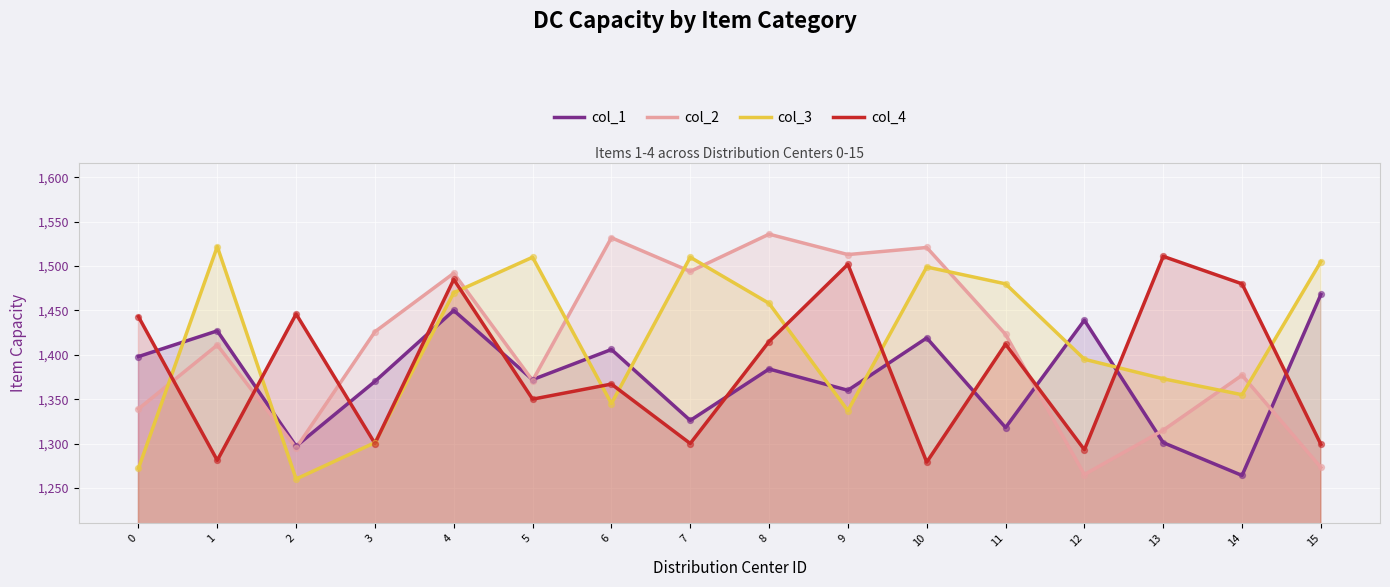

At which category is the sum across all series the highest?

4